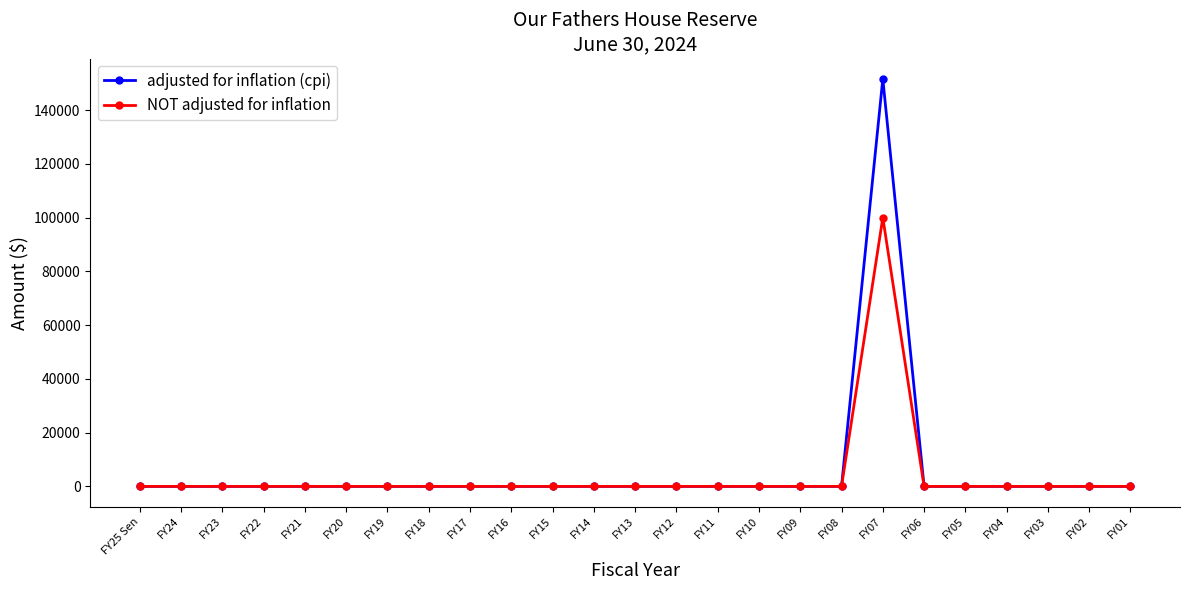

Rank the series by their average value, from highest to lowest.

adjusted for inflation (cpi), NOT adjusted for inflation